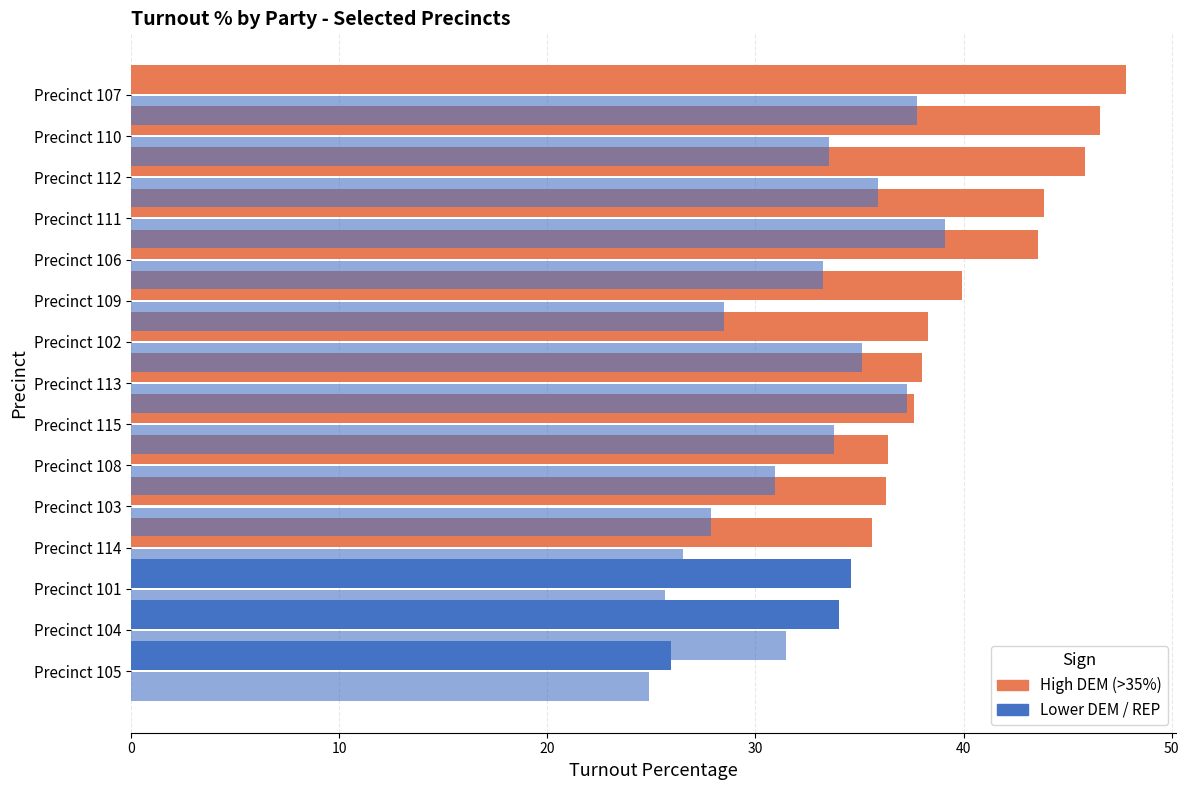

What is the total value across all series at Precinct 104?

65.5